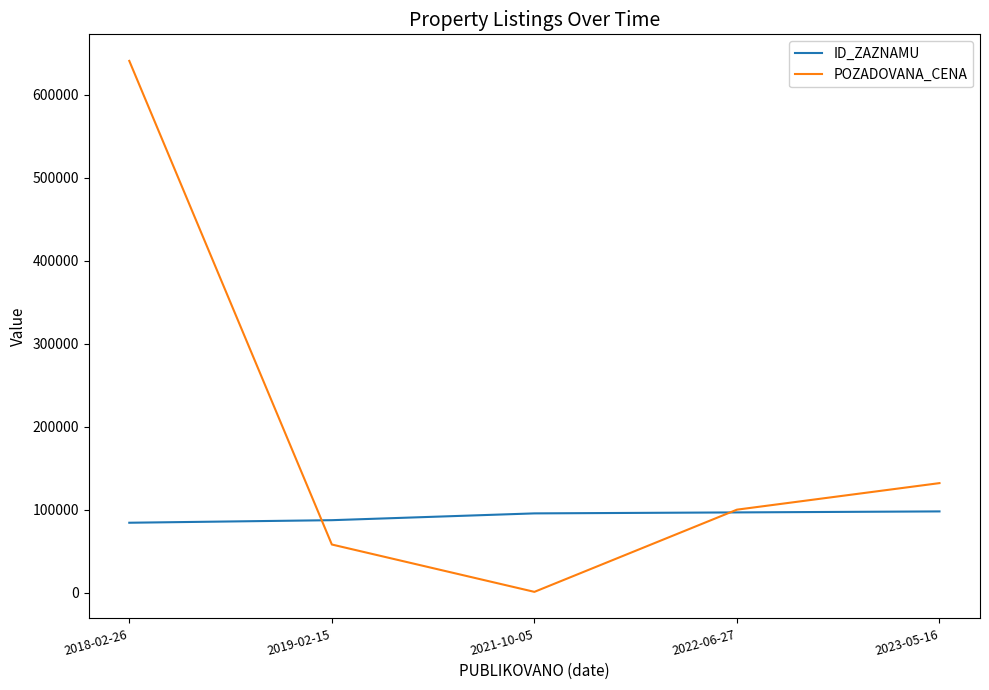

List the series in order of their peak value, highest first.

POZADOVANA_CENA, ID_ZAZNAMU